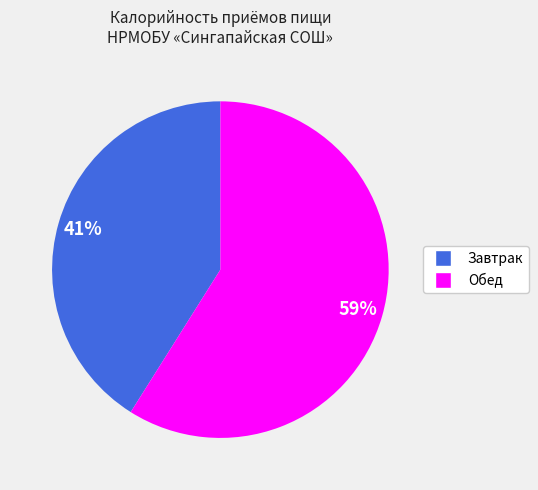

To the nearest percent, what is the average slice percentage?

50%